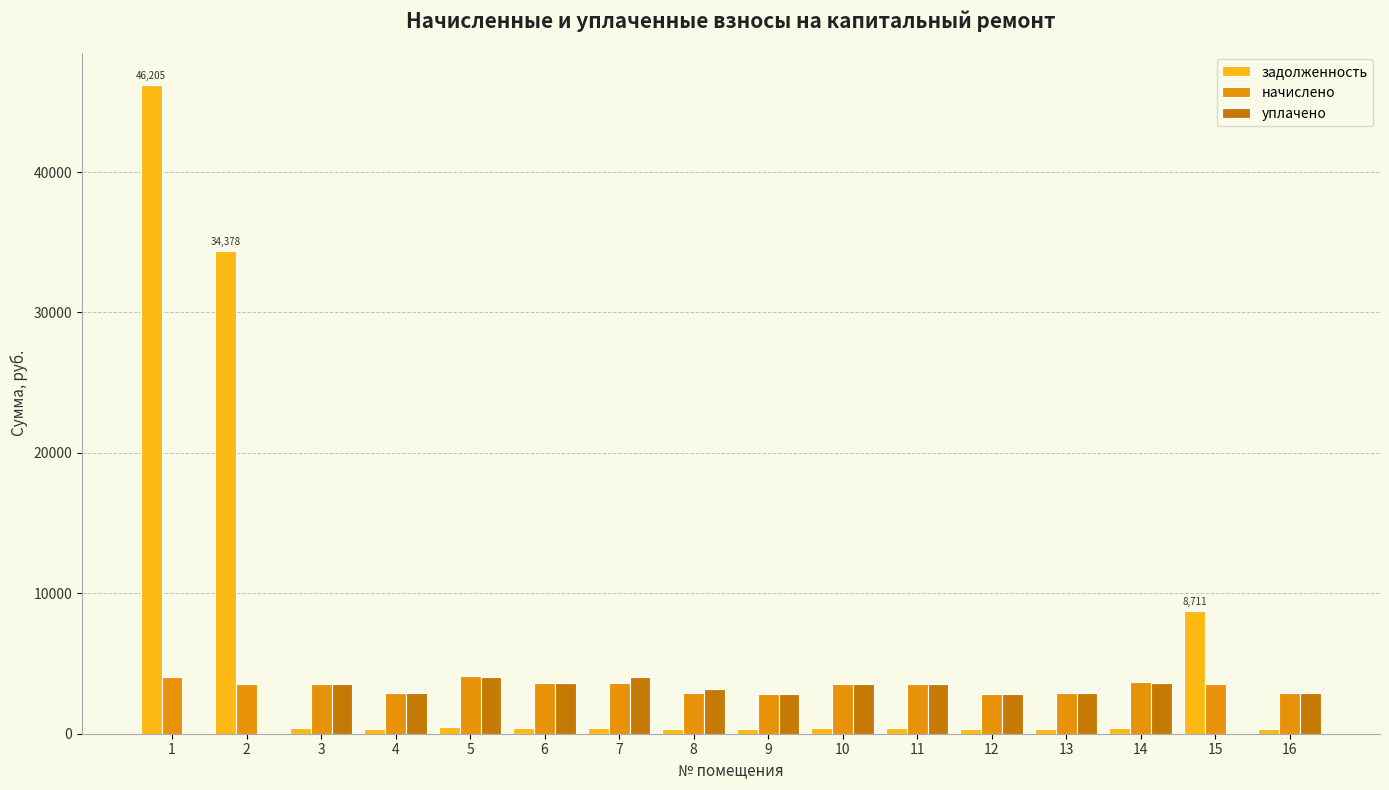

What value does the уплачено series have at 7?

4016.9